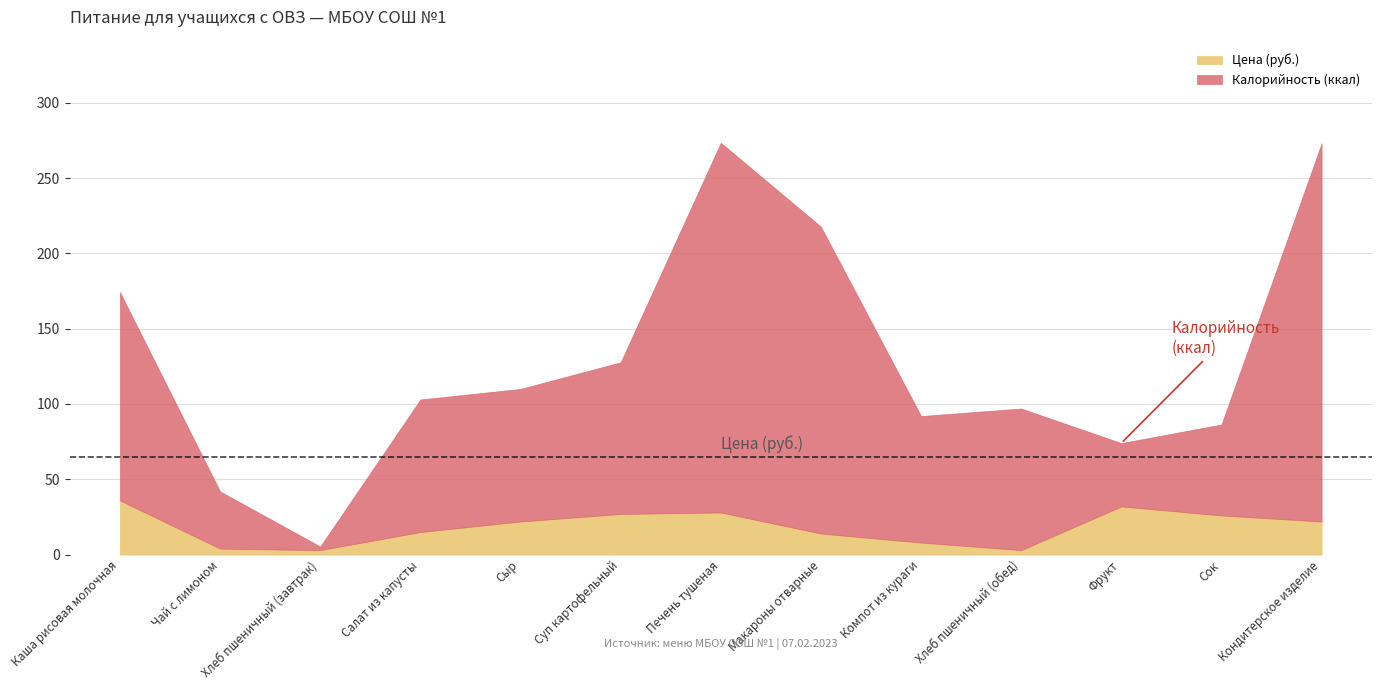

How many intersections are there between Цена (руб.) and Калорийность (ккал)?

2